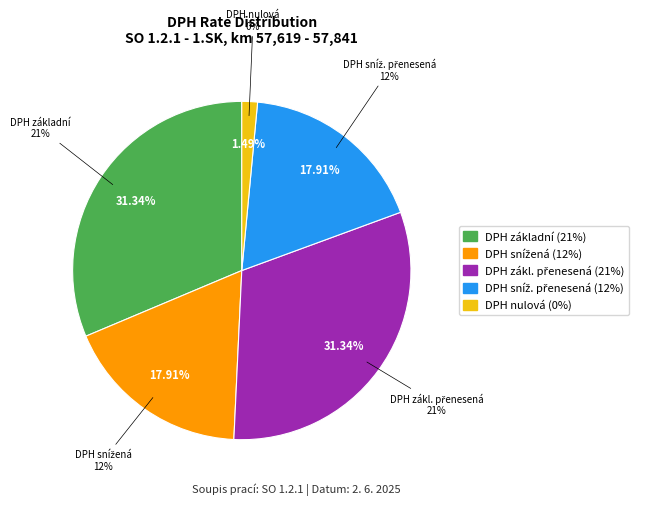

Which slice is the largest?

DPH základní (21%)